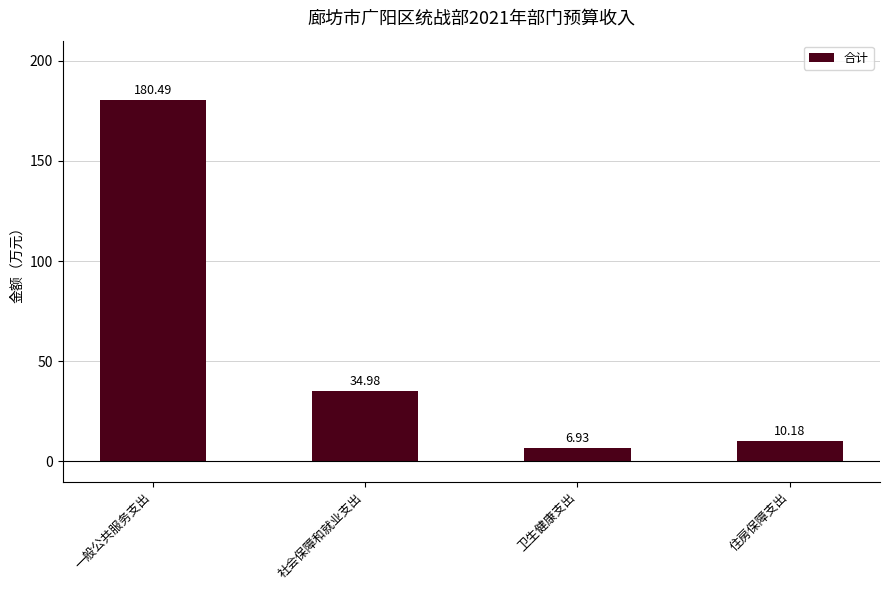

What position from the left is 社会保障和就业支出?

2